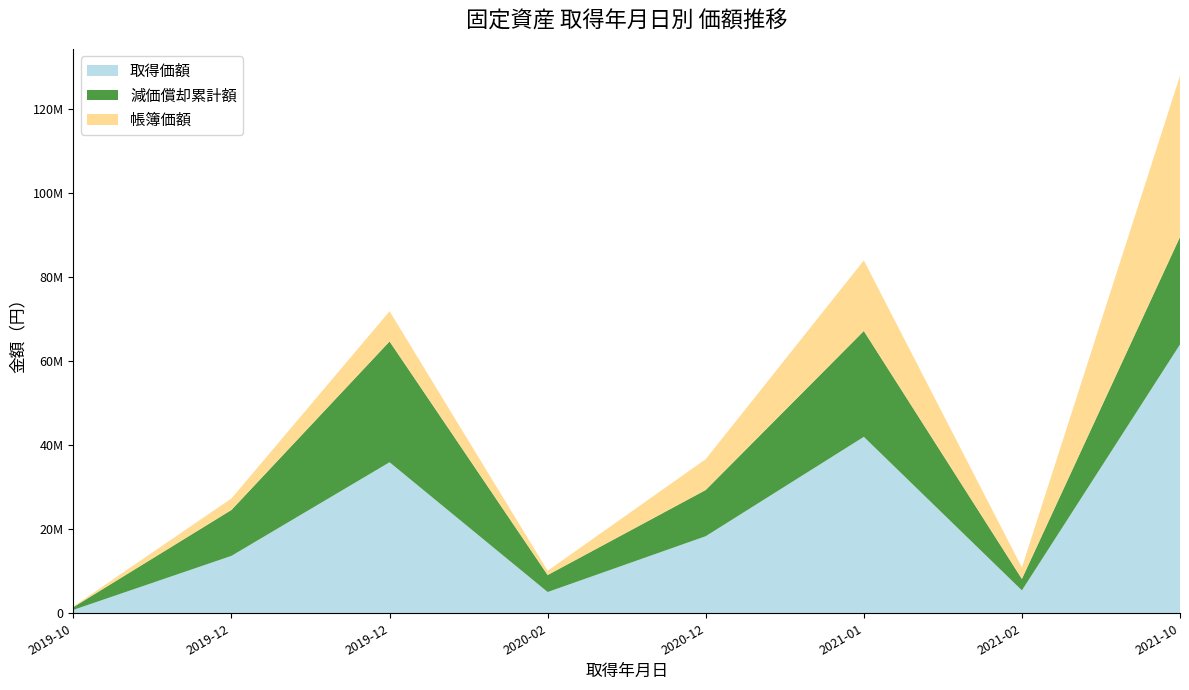

Reading right to left, what are all the values shown in this chart?

取得価額: 63947400	5446584	41976000	18334800	5055600	35930400	13662000	811800
減価償却累計額: 25578960	2728737	25185600	11000880	4044480	28744320	10929600	649440
帳簿価額: 38368440	2717847	16790400	7333920	1011120	7186080	2732400	162360